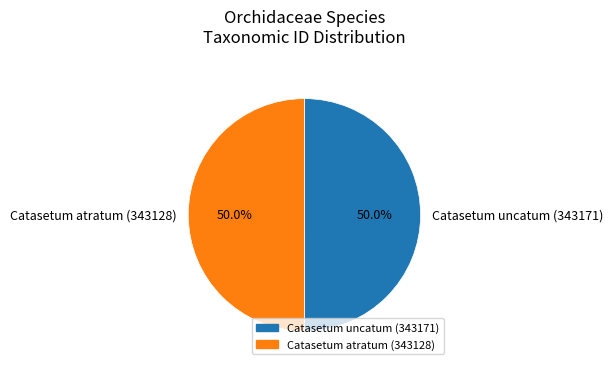

How many slices are in this pie chart?

2